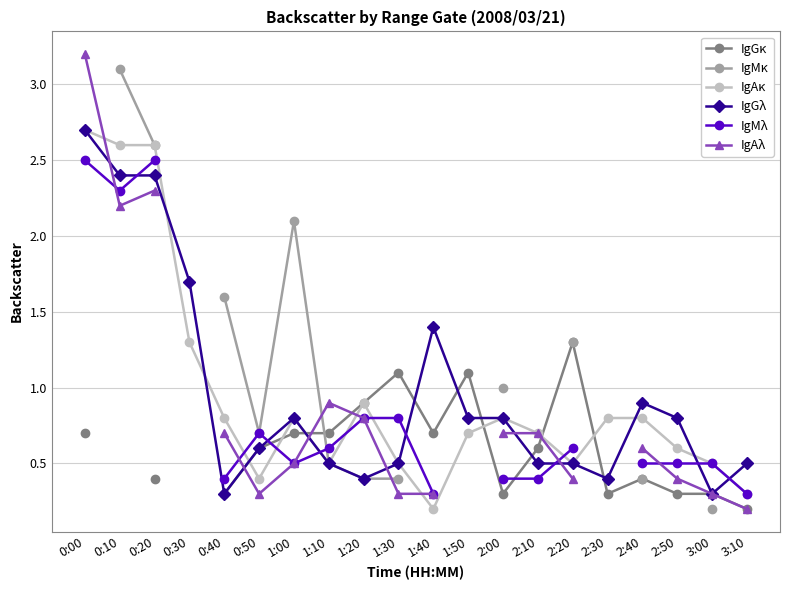

Does the chart display data point markers on the line(s)?

Yes